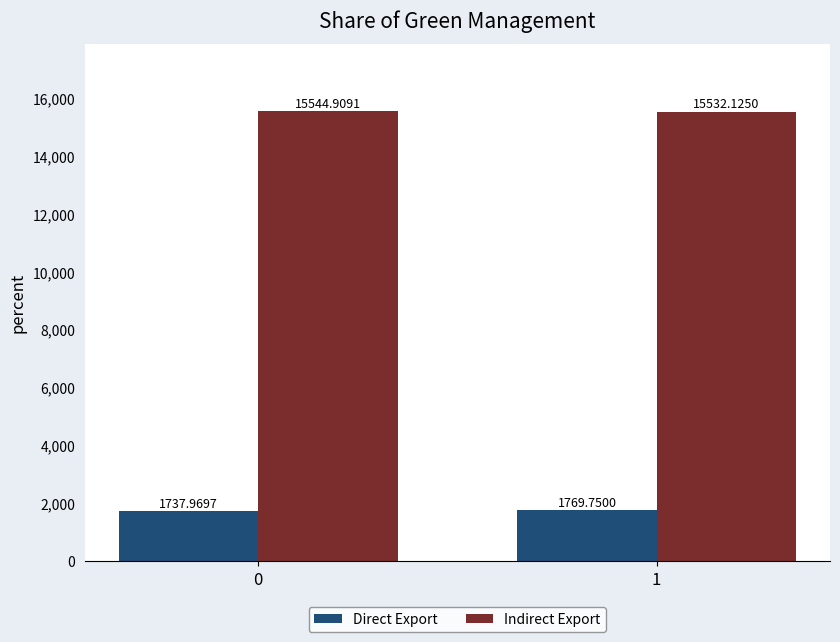

At 1, list the series in order from smallest to largest.

Direct Export, Indirect Export